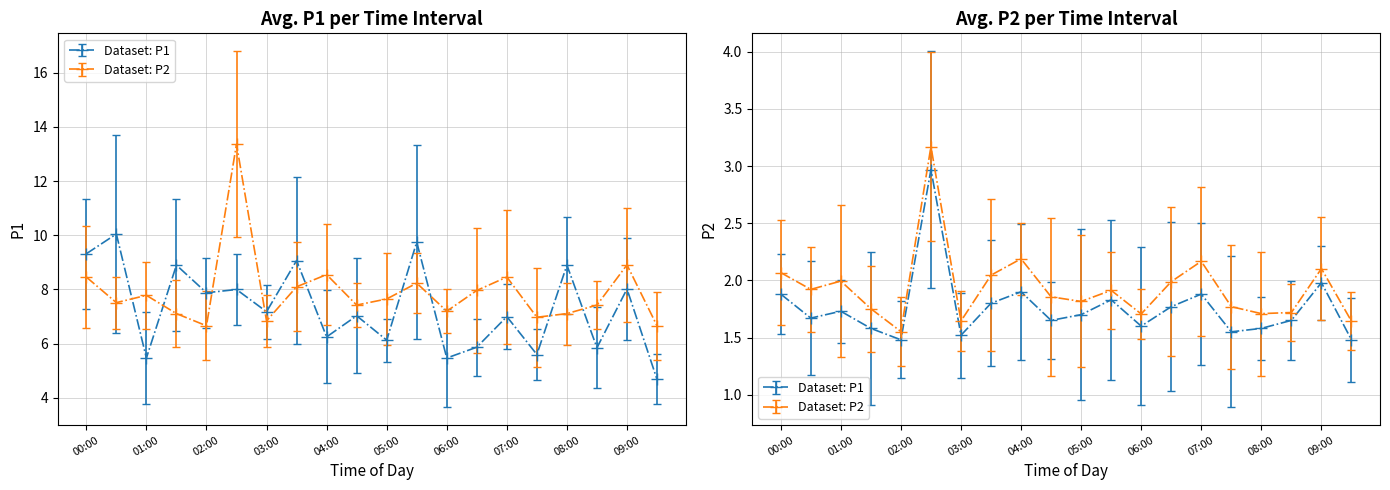

What is the highest value of the P1 series?

10.1